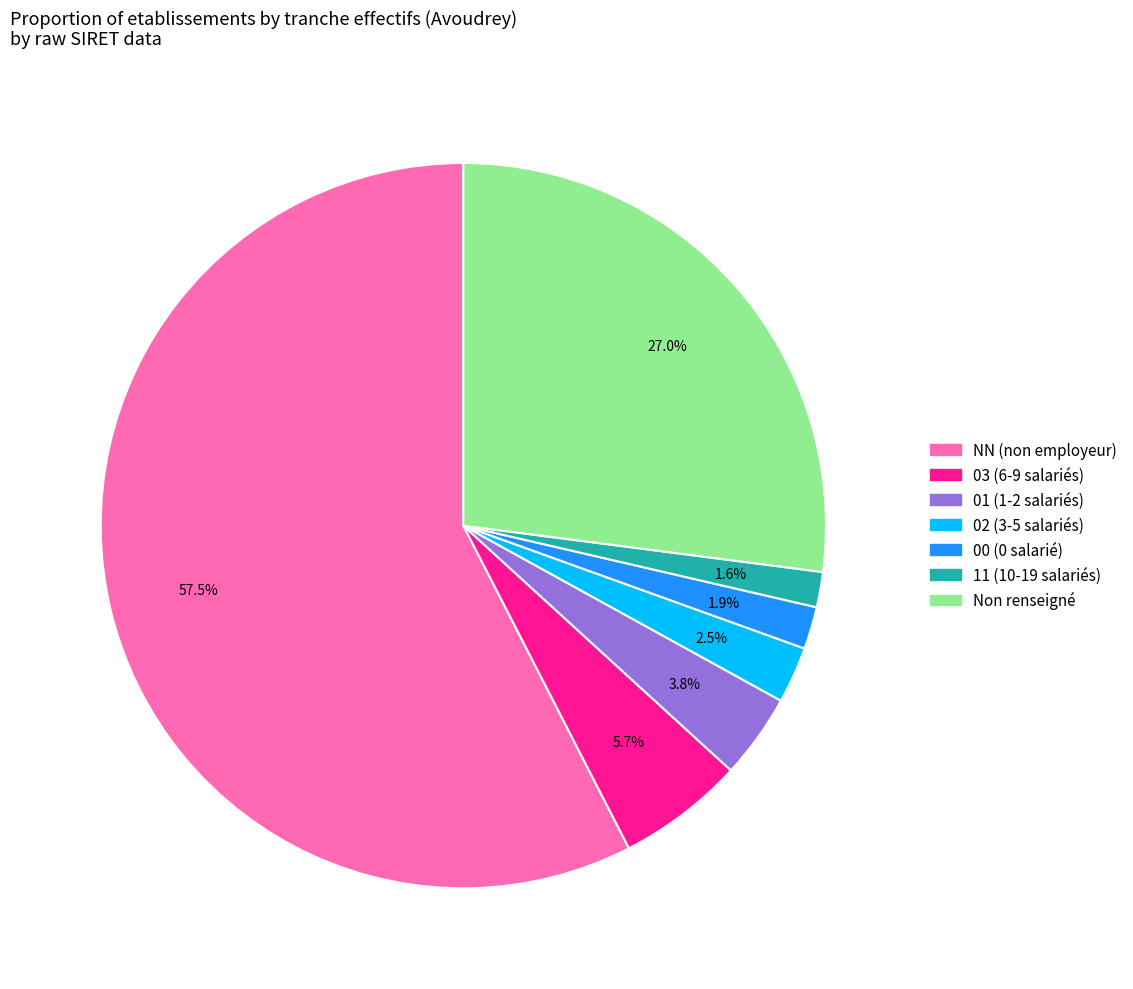

To the nearest percent, what is the average slice percentage?

14%